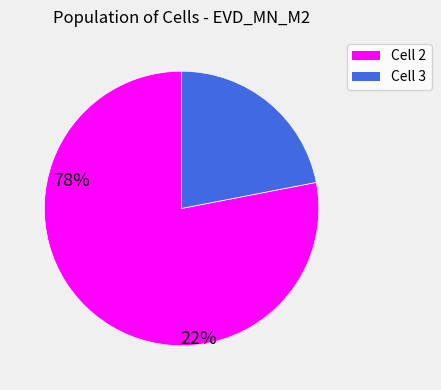

Is there a majority slice in this chart?

Yes